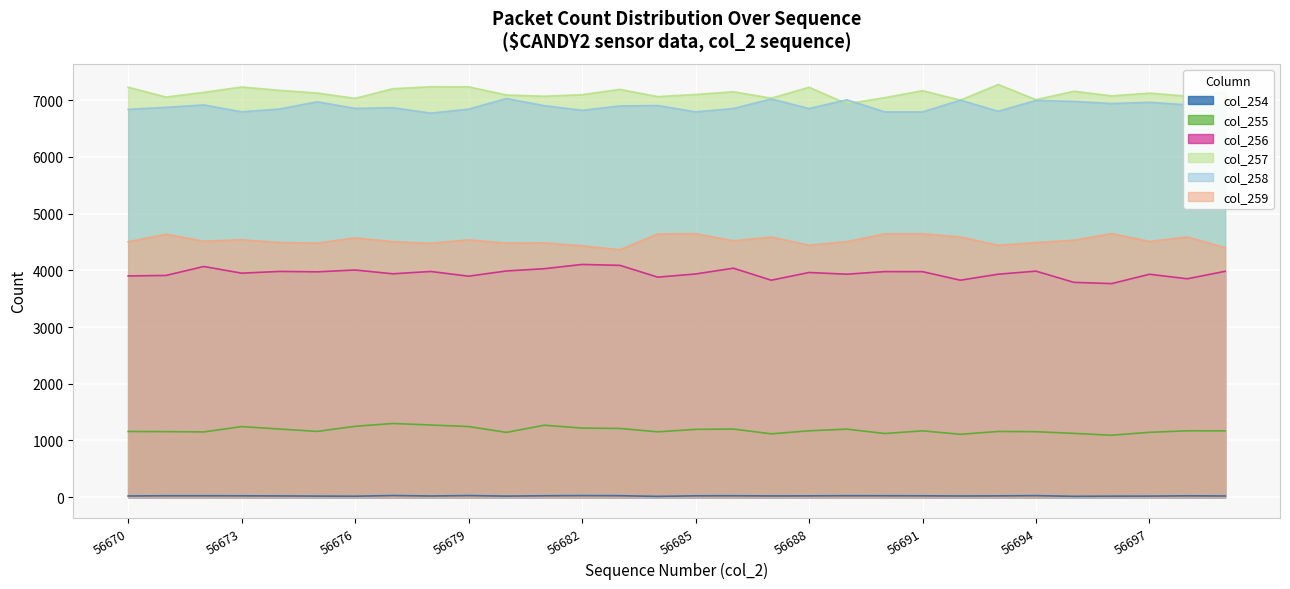

Is it true that col_257 equals 7234 at 56673?

True